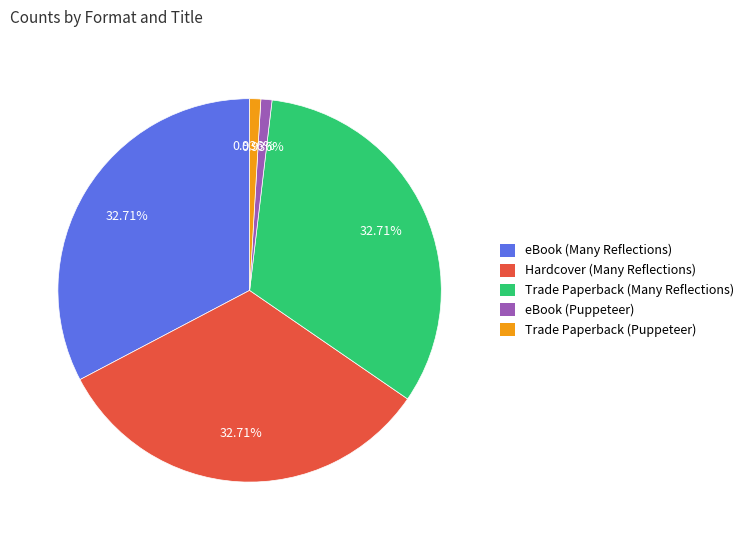

True or false: eBook (Many Reflections) accounts for 22% of the total.

False